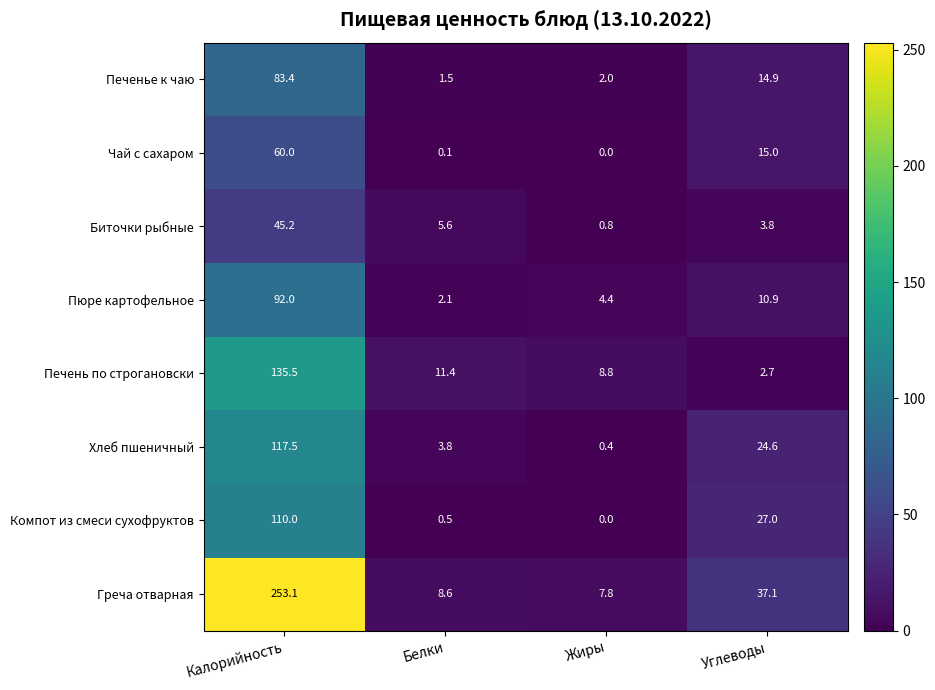

The Пюре картофельное series shows 4.4 at Жиры. True or false?

True